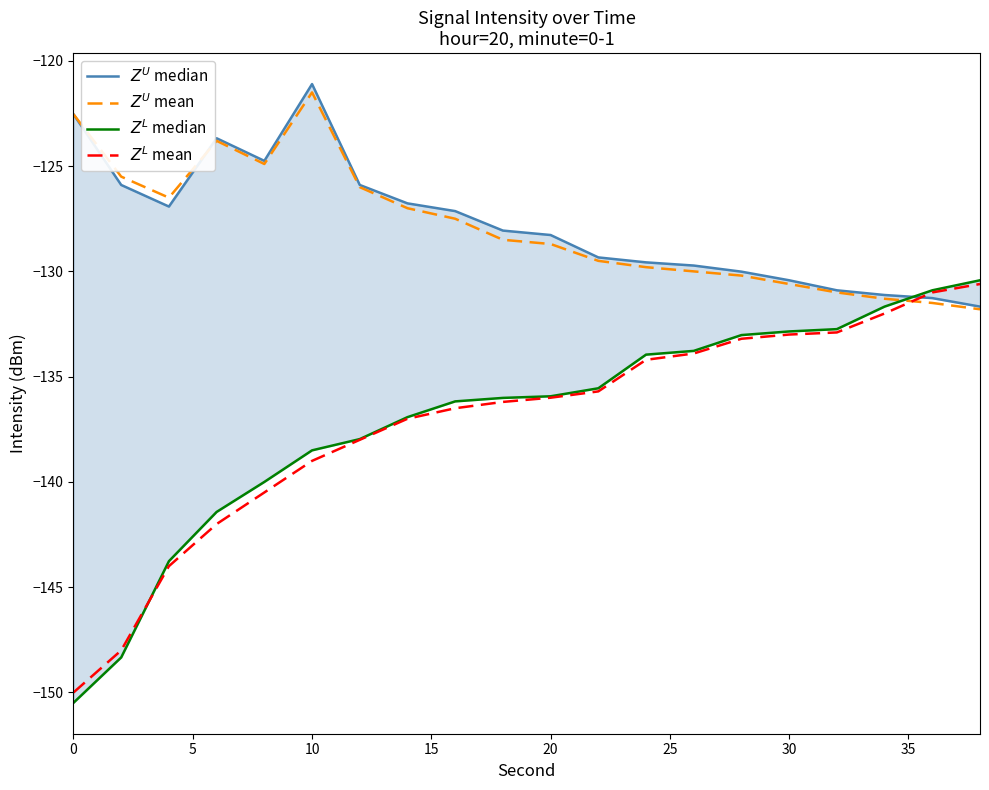

Does the chart have visible grid lines?

No